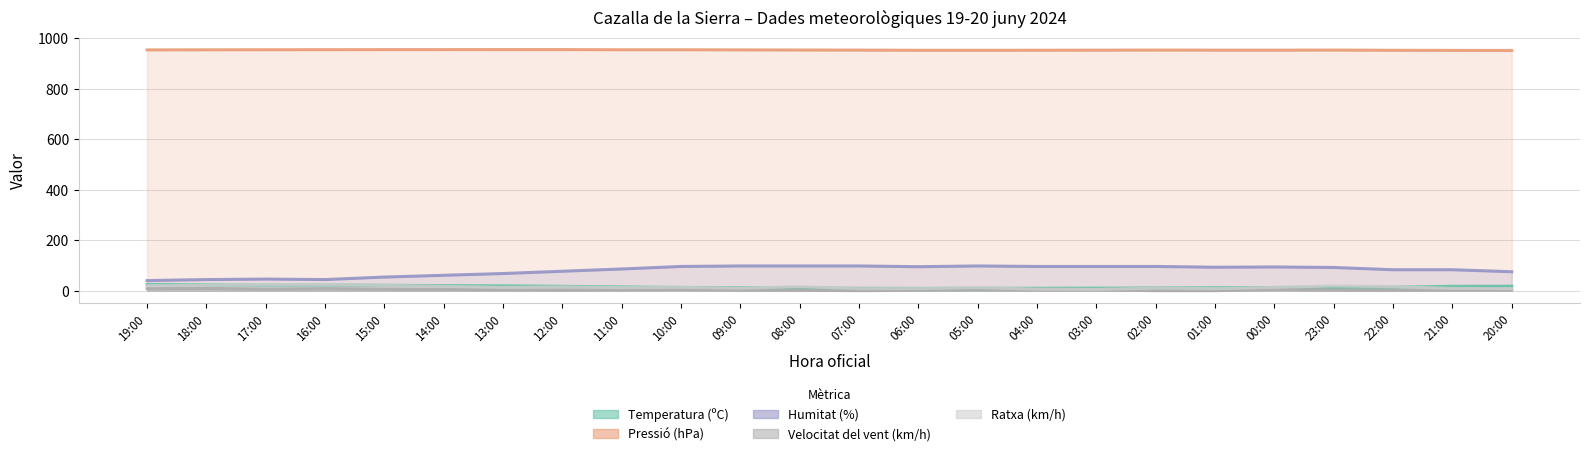

Where is Ratxa (km/h) nearest to the value 15?

12:00